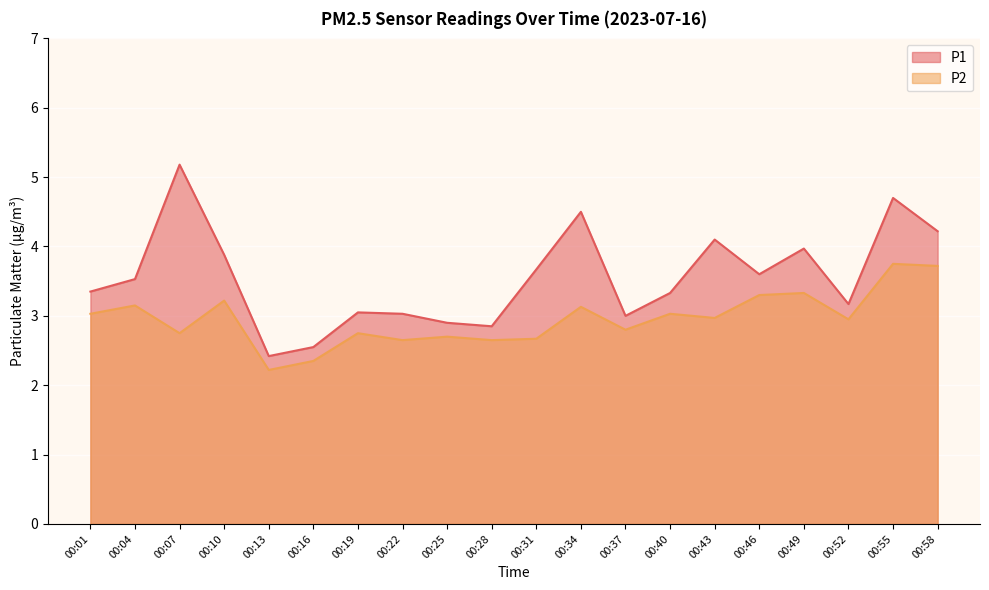

Between 00:13 and 00:28, which series saw the biggest shift?

P1